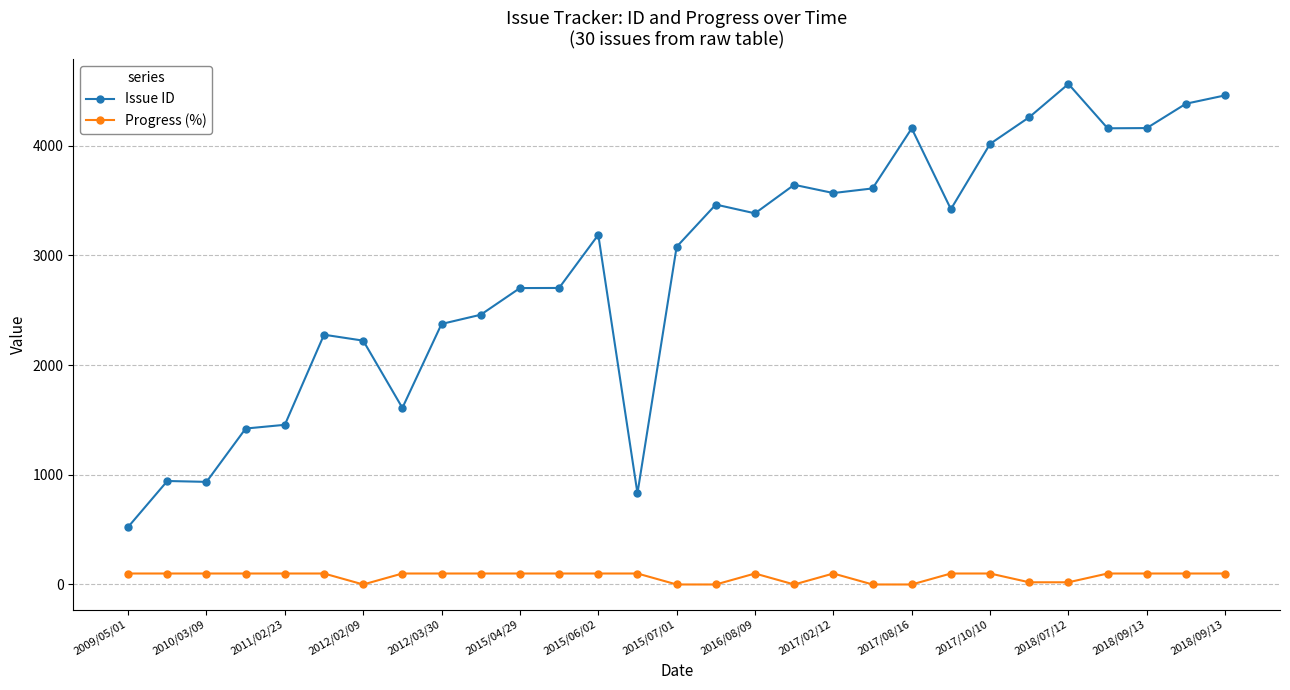

What is the value of the Issue ID point at the 5th from the left?

1455